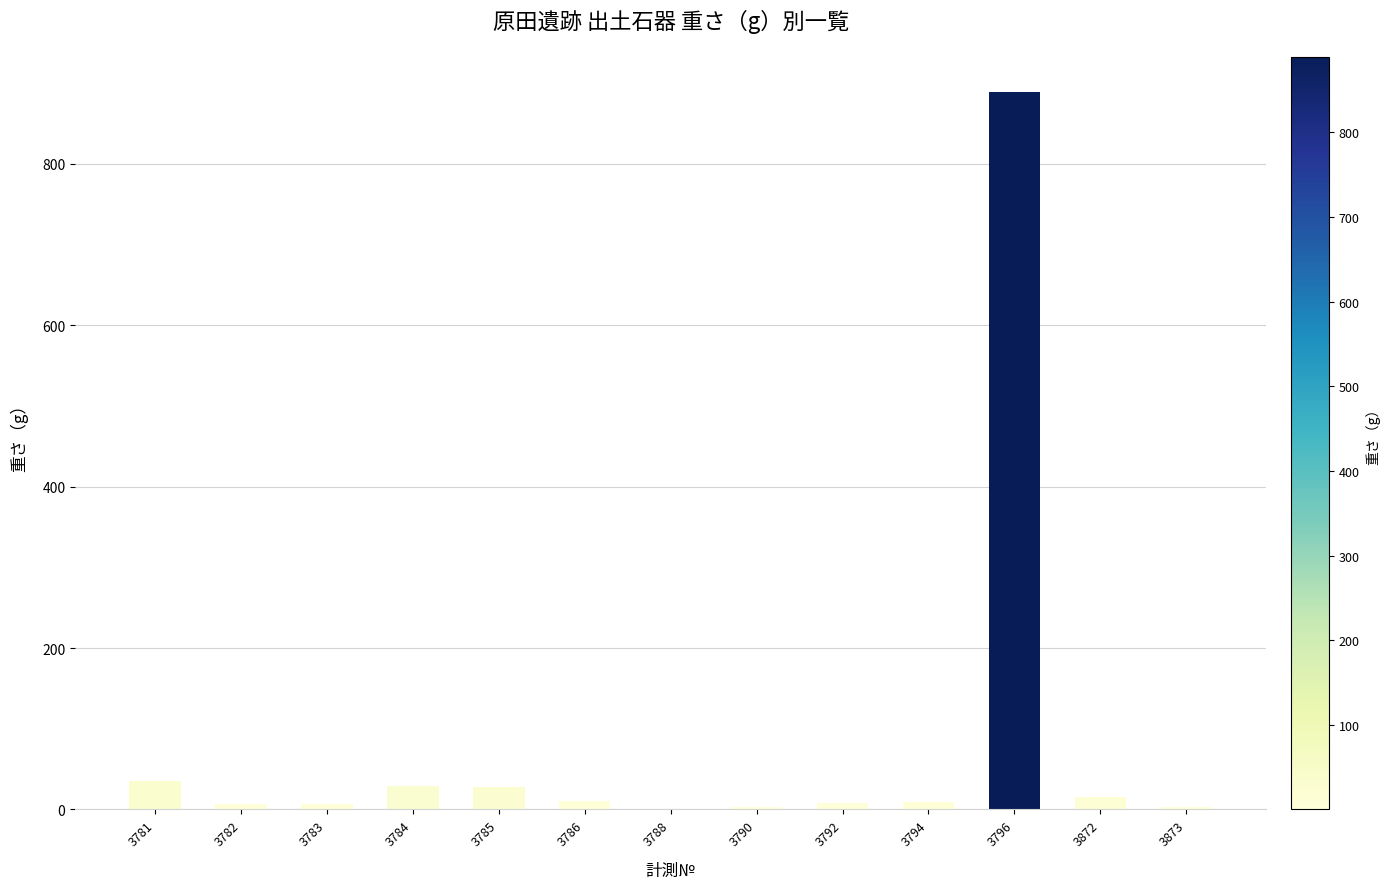

What is the maximum value shown in the chart?

889.4